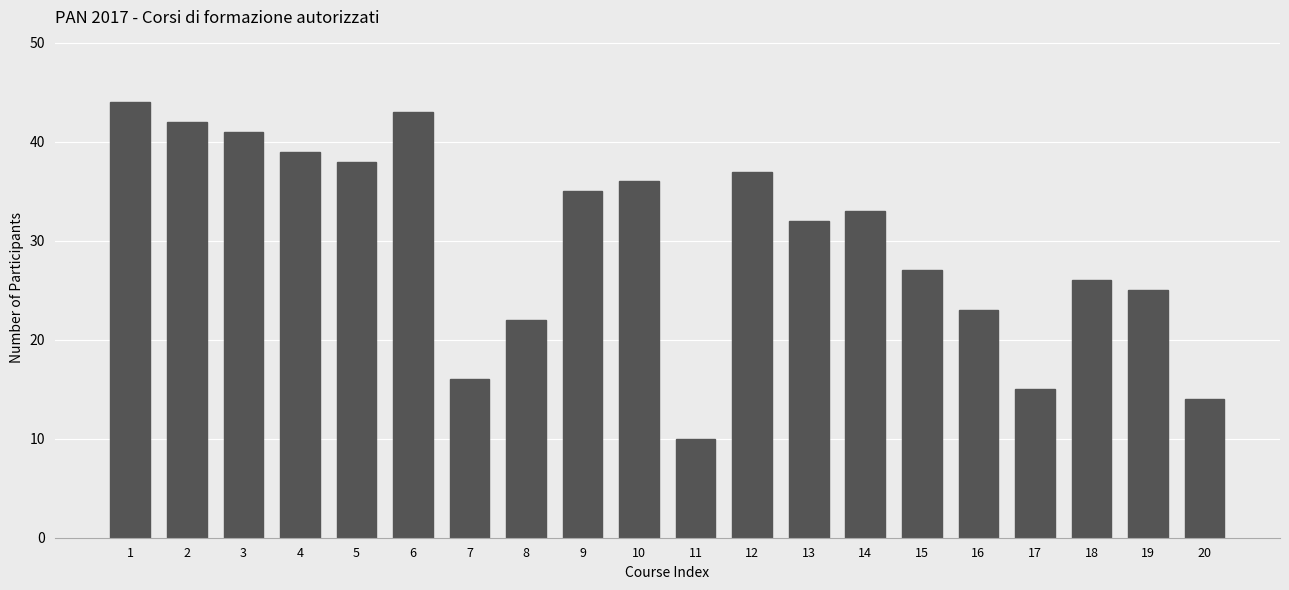

What is the greatest value displayed?

44